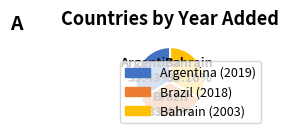

How many segments does this pie chart have?

3